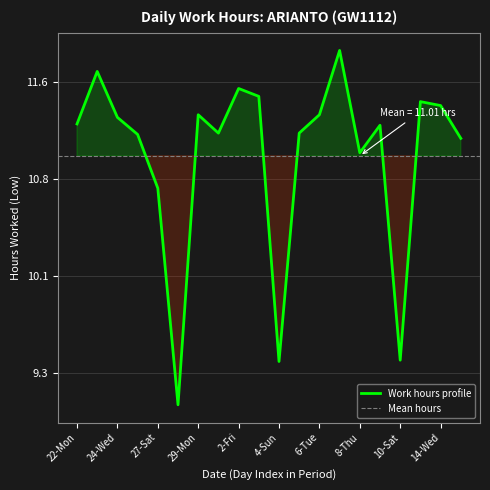

Where is the first local minimum?

28-Sun